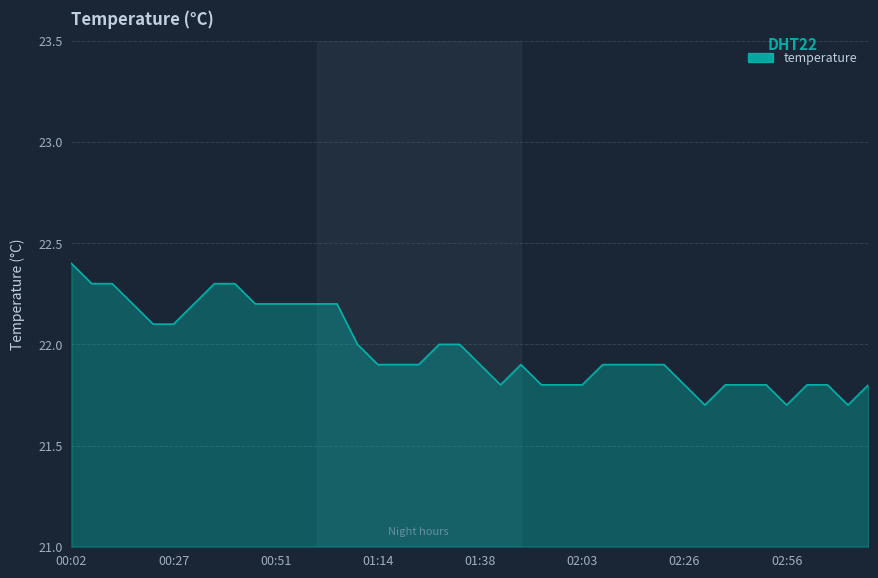

Reading right to left, transcribe all the data shown in this chart.

21.8	21.7	21.8	21.8	21.7	21.8	21.8	21.8	21.7	21.8	21.9	21.9	21.9	21.9	21.8	21.8	21.8	21.9	21.8	21.9	22.0	22.0	21.9	21.9	21.9	22.0	22.2	22.2	22.2	22.2	22.2	22.3	22.3	22.2	22.1	22.1	22.2	22.3	22.3	22.4